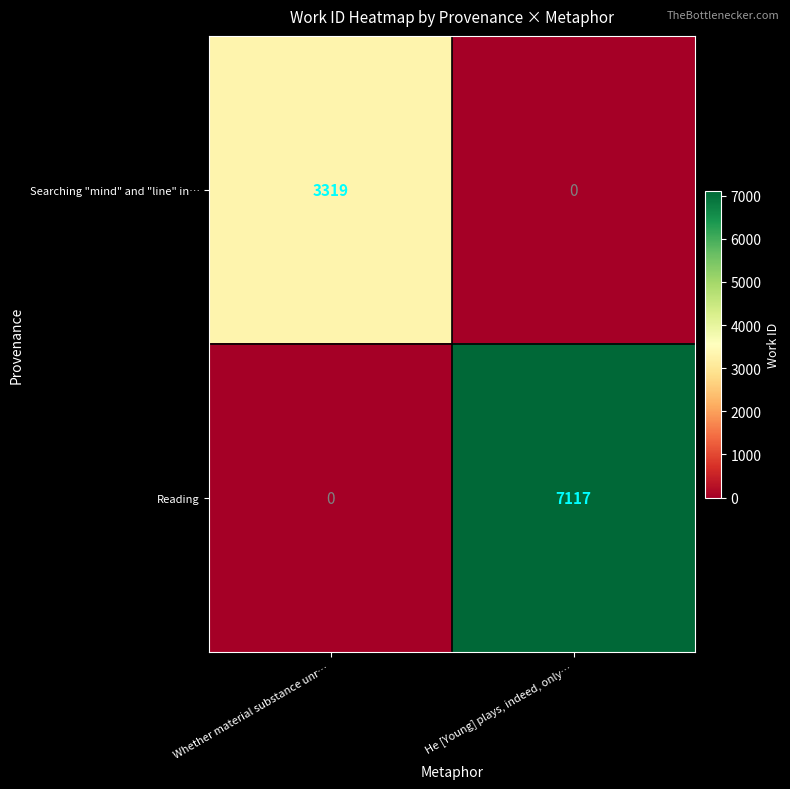

How many distinct data groups are displayed?

2